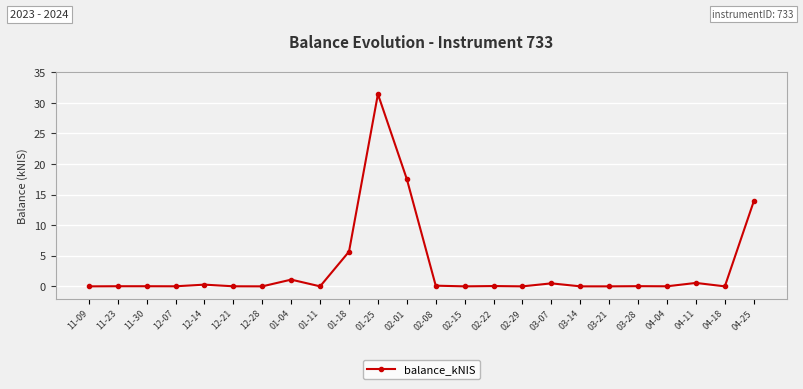

What is the change in value from 02-01 to 02-29?

-17.5